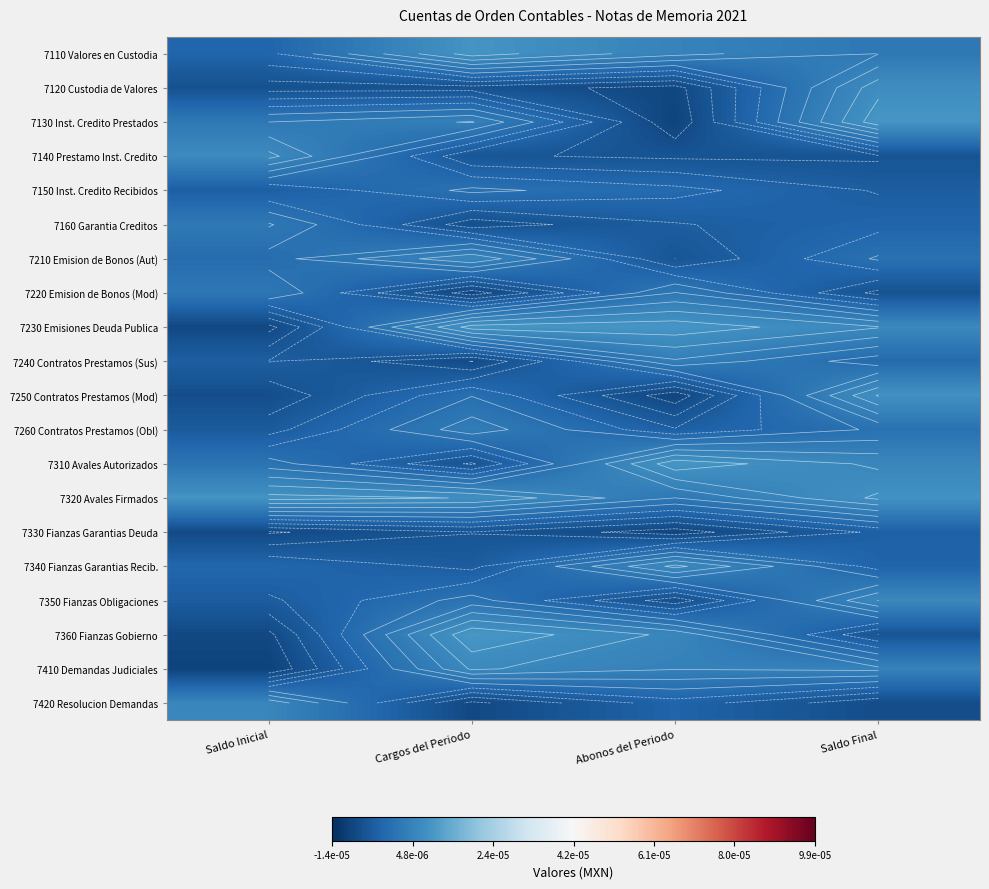

At how many categories does at least one series exceed 0?

4